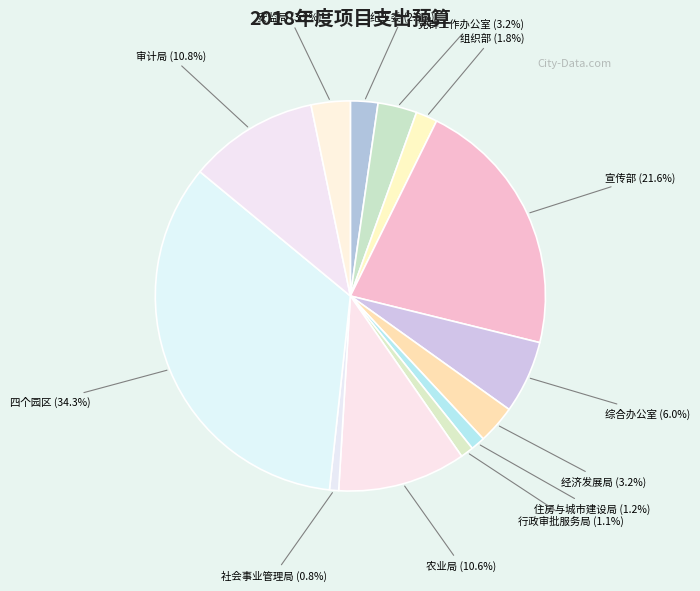

Does 四个园区 account for over 50% of the chart?

No